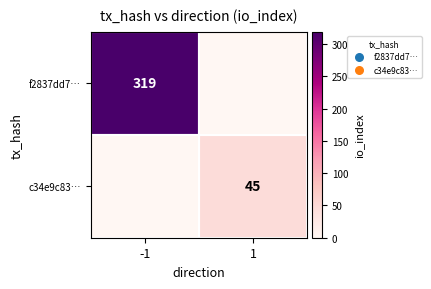

True or false: c34e9c83… has a value of 31 at 1.

False